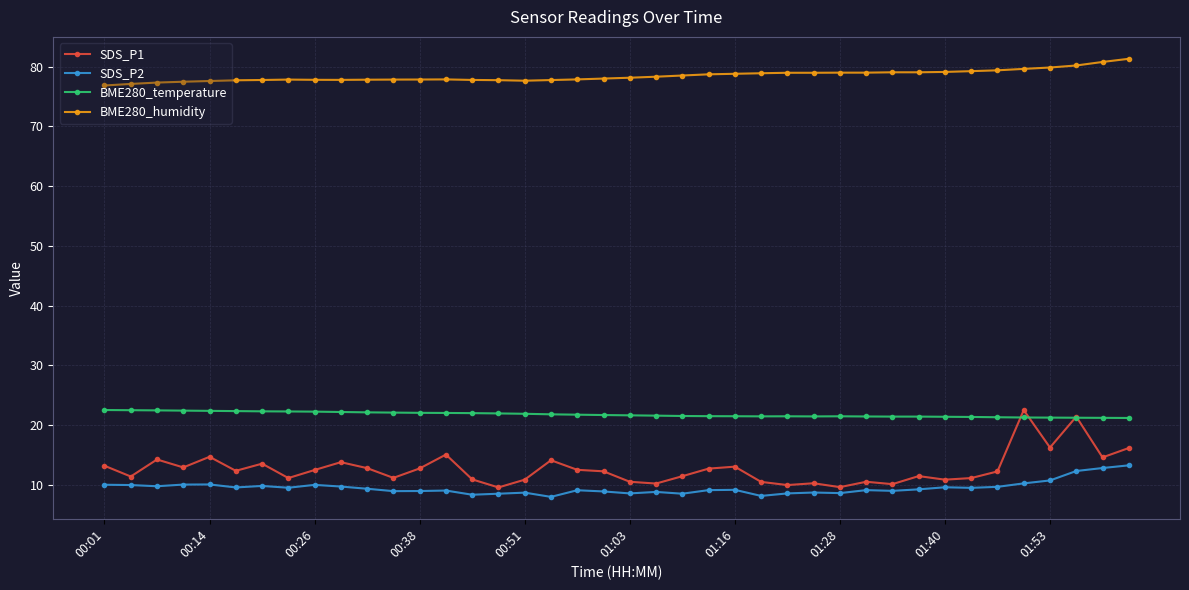

True or false: SDS_P2 and BME280_humidity cross at least once.

False